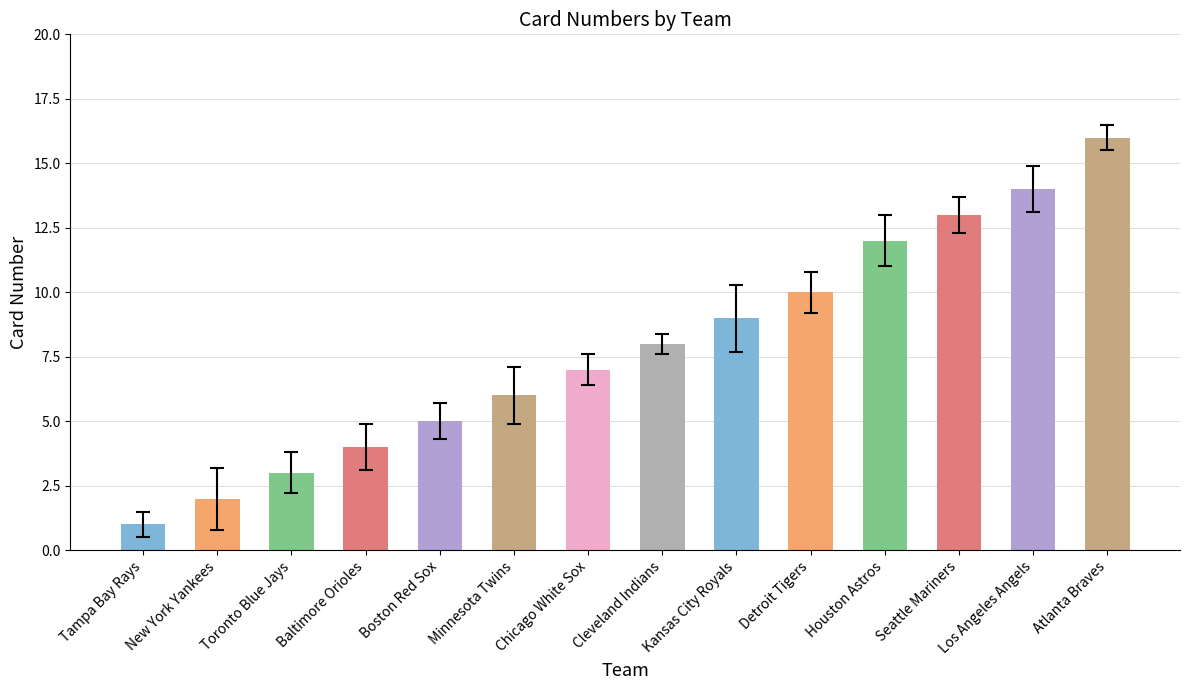

Which label corresponds to the smallest value in the chart?

Tampa Bay Rays